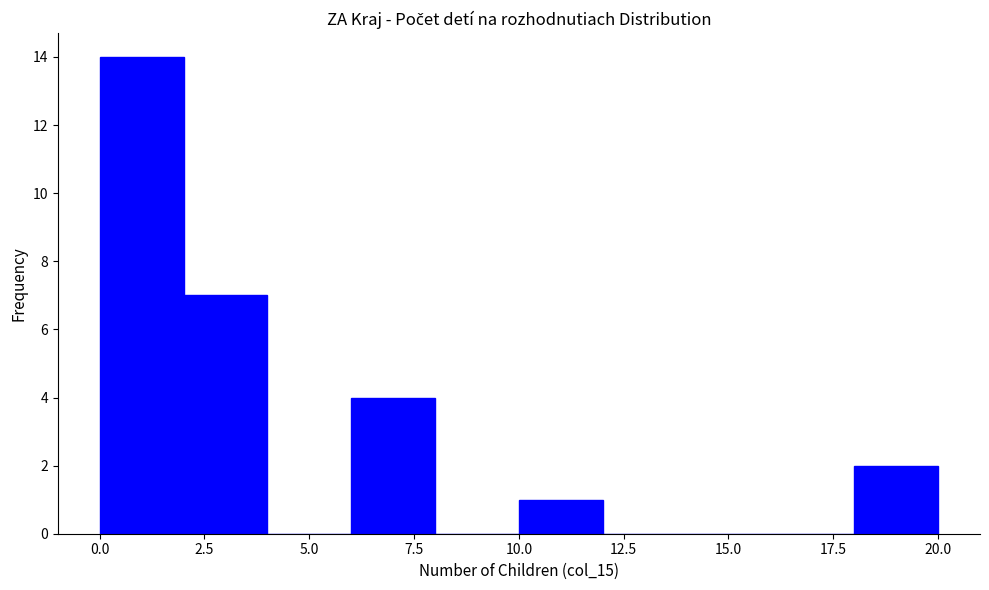

Over which range of the x-axis is the bar tallest?

0 to 2